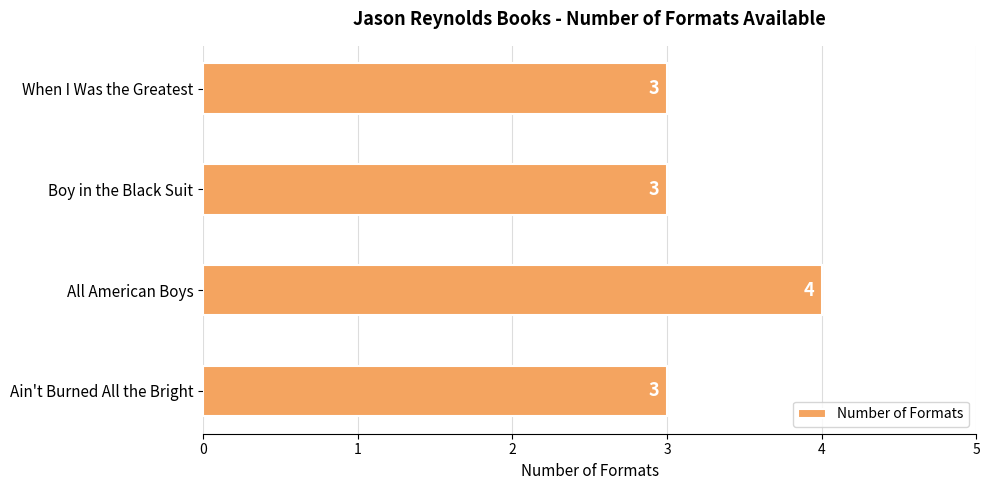

Reading top to bottom, what are all the values shown in this chart?

When I Was the Greatest=3	Boy in the Black Suit=3	All American Boys=4	Ain't Burned All the Bright=3